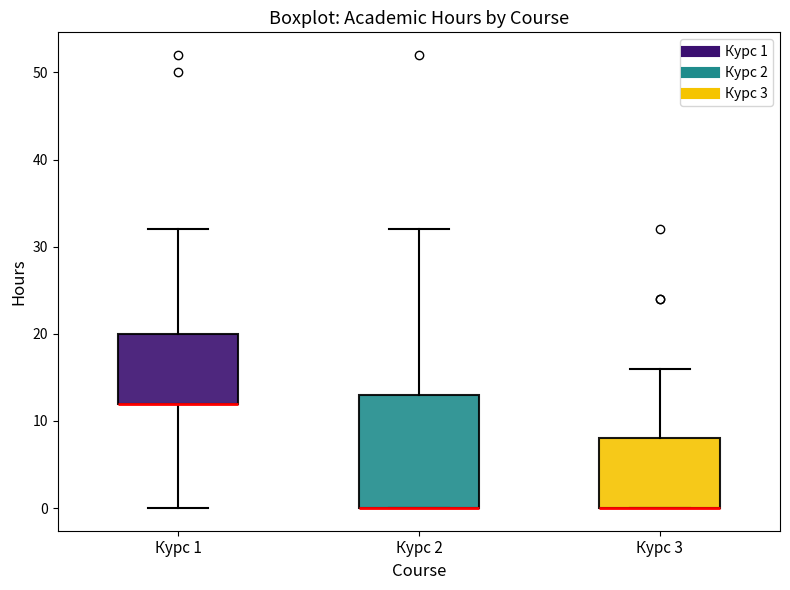

Reading left to right, transcribe this box plot: for each box, give where its median line is, the range the box spans, and where its two whiskers end, as read against the y-axis. The values are not printed on the chart, so give them approximately, as read against the axis.

Курс 1: median 12 (drawn on the box's lower edge), box 12 to 20, whiskers 0 to 32
Курс 2: median 0 (drawn on the box's lower edge), box 0 to 13, whiskers 0 to 32
Курс 3: median 0 (drawn on the box's lower edge), box 0 to 8, whiskers 0 to 16